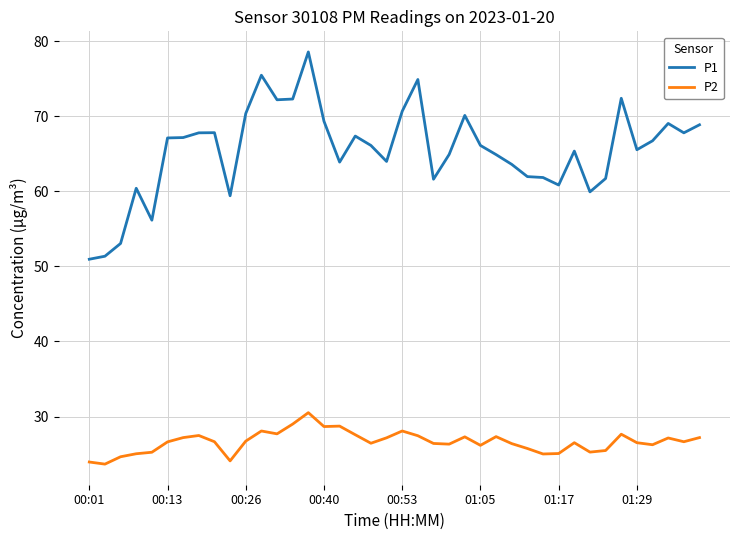

True or false: P2 and P1 intersect in this chart.

False